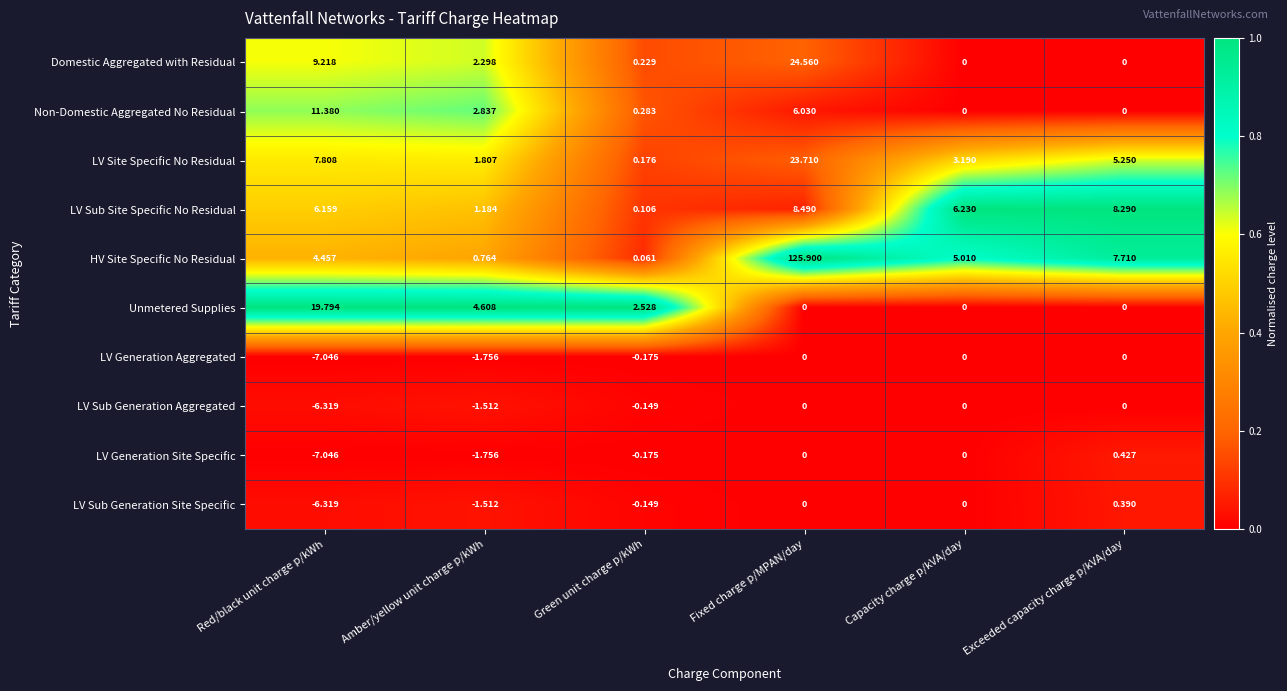

Which series has the largest range (max minus min)?

HV Site Specific No Residual